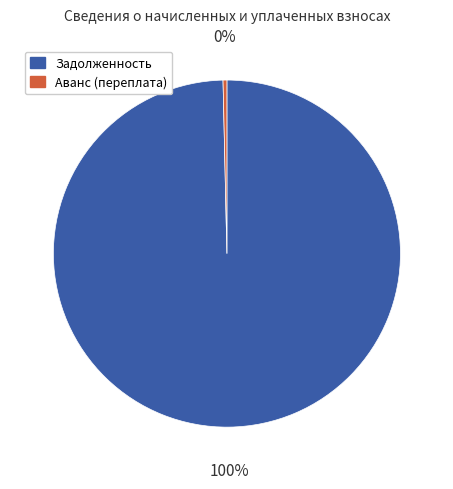

What is the largest slice in the pie chart?

Задолженность